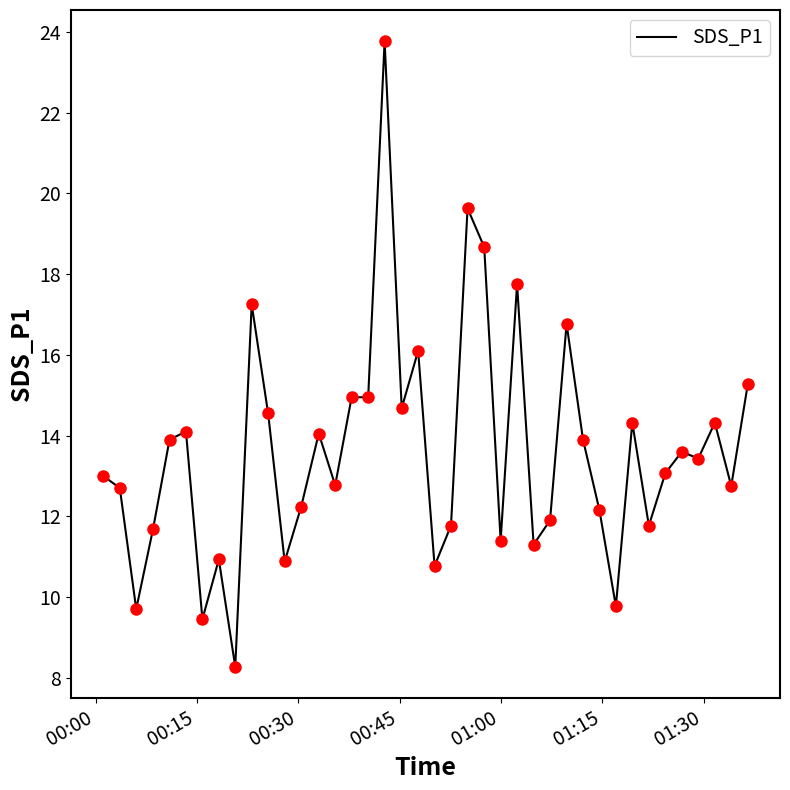

What is the smallest value displayed?

8.3